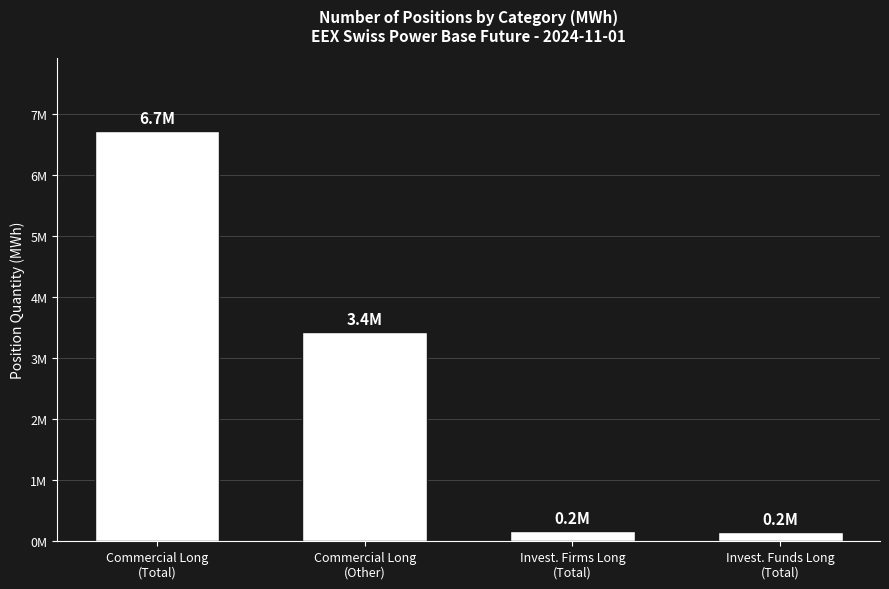

How many bars are there in total?

4